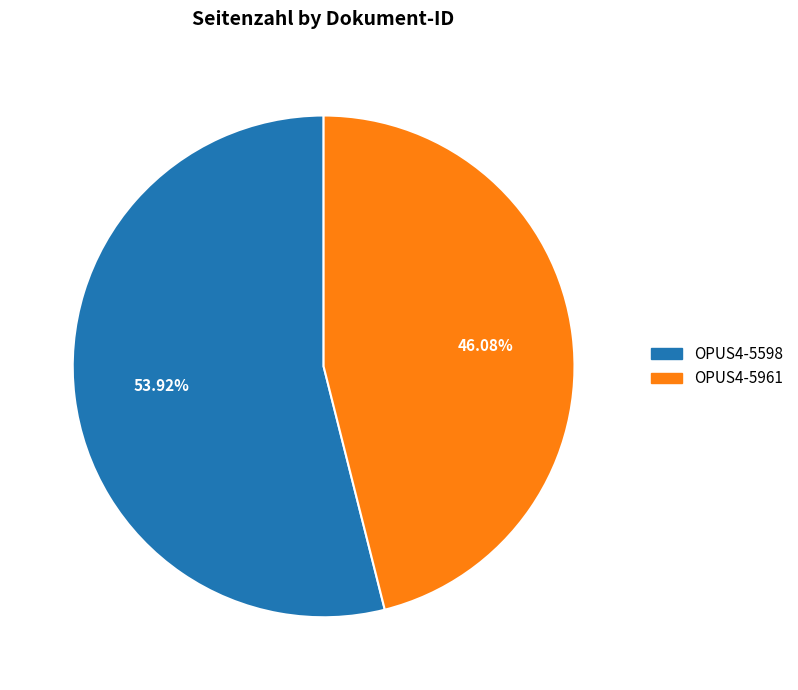

What is the total percentage of OPUS4-5961 and OPUS4-5598?

100.0%